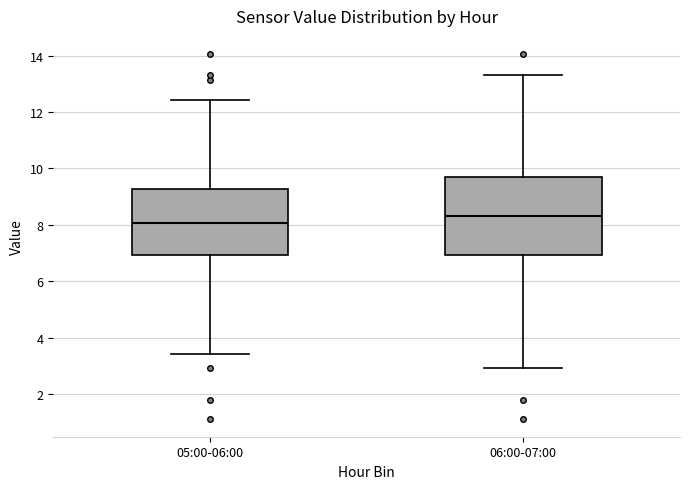

Reading left to right, read every box against the y-axis: the position of its median line, the range the box covers, and the ends of its whiskers. The values are not printed on the chart, so give them approximately, as read against the axis.

05:00-06:00: median 8.0, box 7.0 to 9.2, whiskers 3.4 to 12.4
06:00-07:00: median 8.4, box 7.0 to 9.8, whiskers 3.0 to 13.4